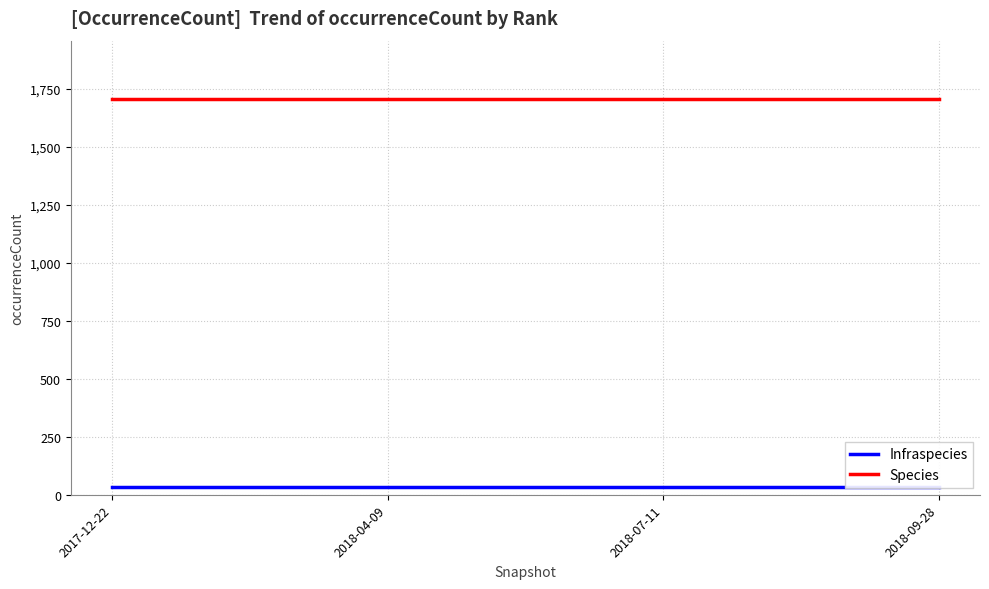

What is the highest value of the Infraspecies series?

34